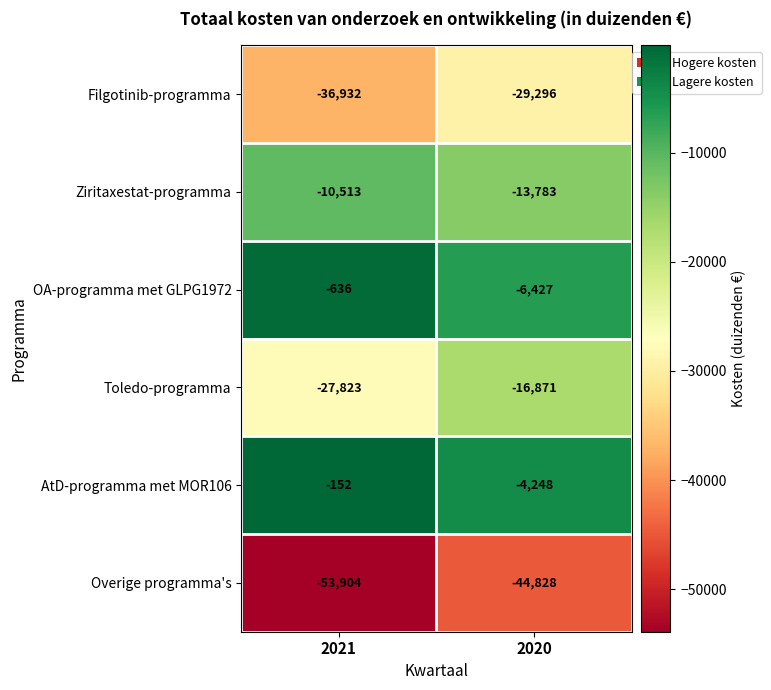

Where is OA-programma met GLPG1972 nearest to the value -3531?

2021